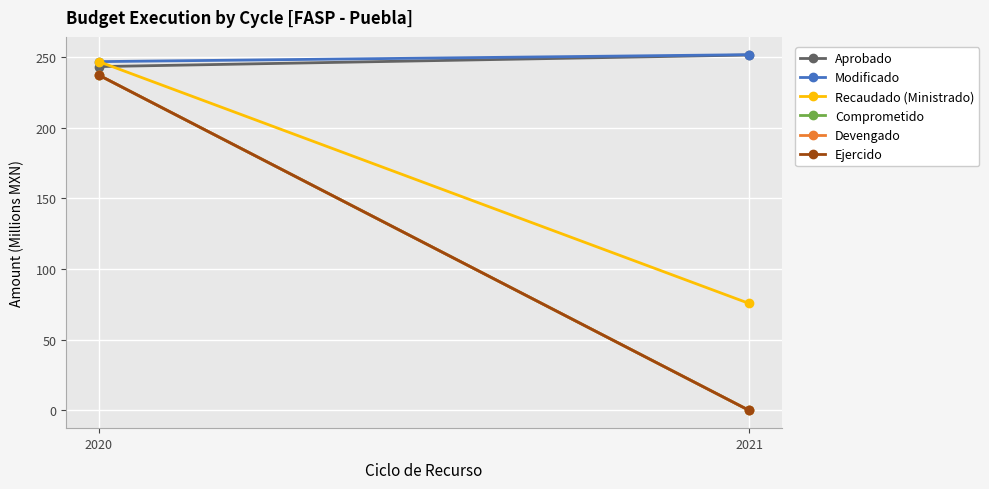

Which series has the largest range (max minus min)?

Comprometido